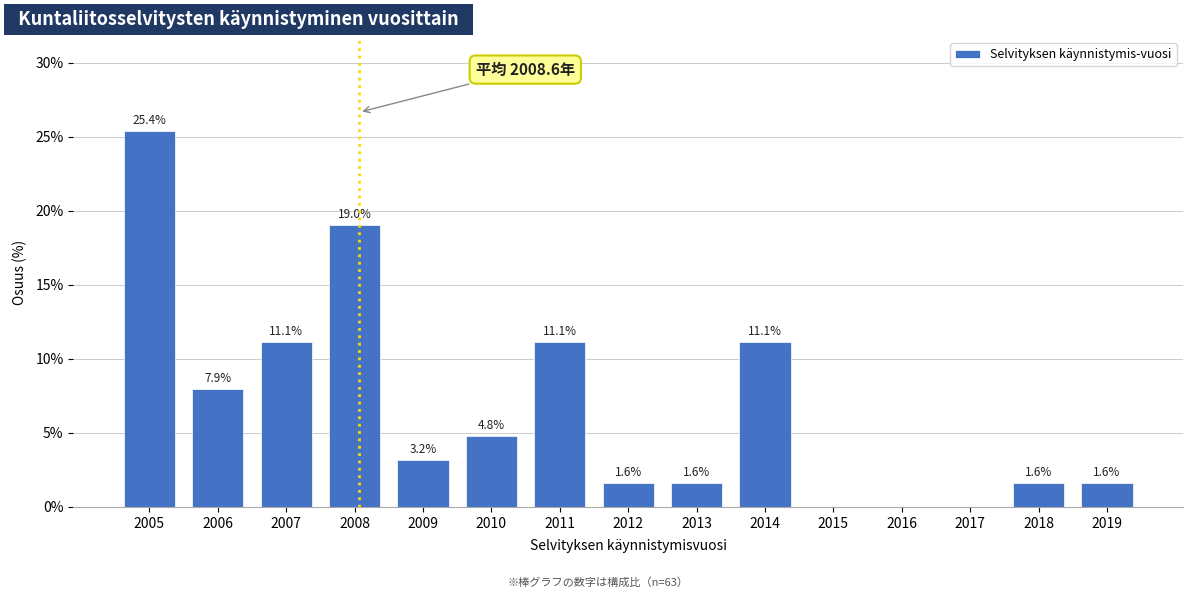

Reading left to right, list all the values displayed in this chart.

2005=25.4	2006=7.9	2007=11.1	2008=19.0	2009=3.2	2010=4.8	2011=11.1	2012=1.6	2013=1.6	2014=11.1	2015=0.0	2016=0.0	2017=0.0	2018=1.6	2019=1.6